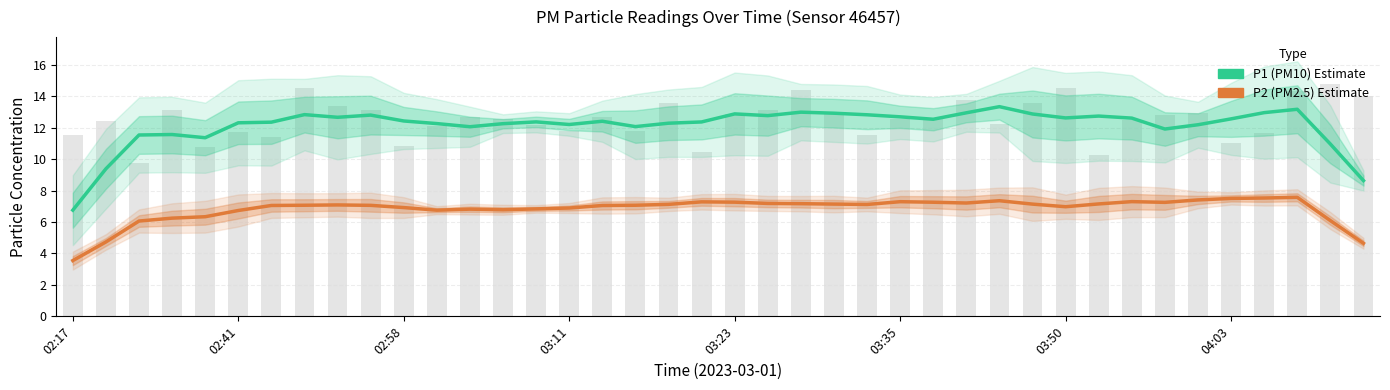

Is the value of P2 (PM2.5) at 9 greater than the value of P1 (PM10) at 10?

No